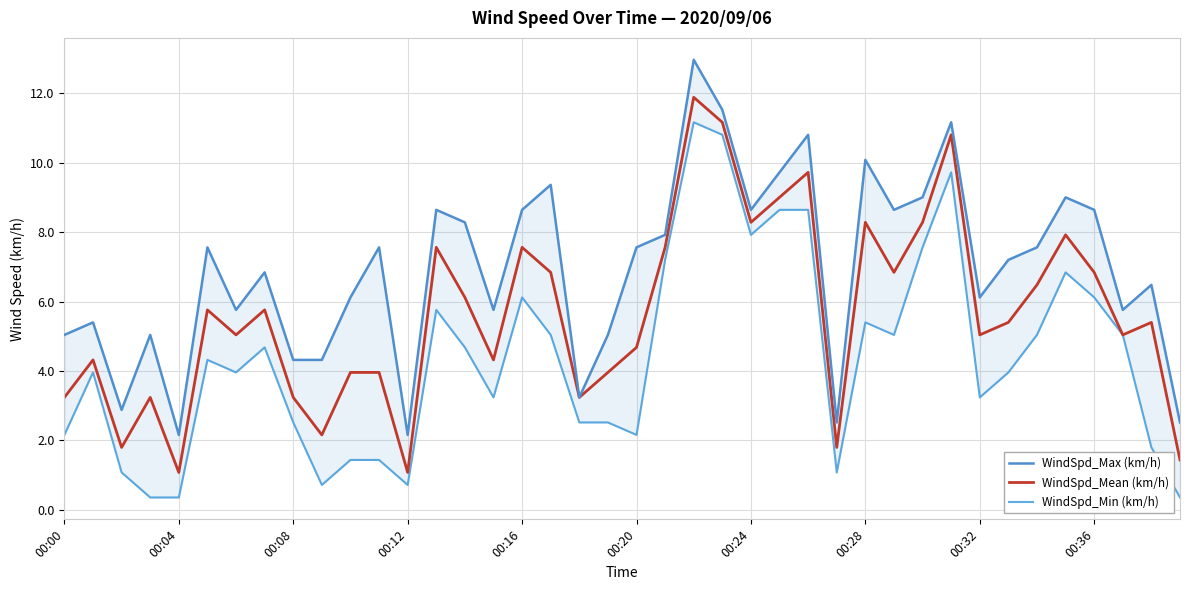

Rank the series by their average value, from lowest to highest.

WindSpd_Min (km/h), WindSpd_Mean (km/h), WindSpd_Max (km/h)